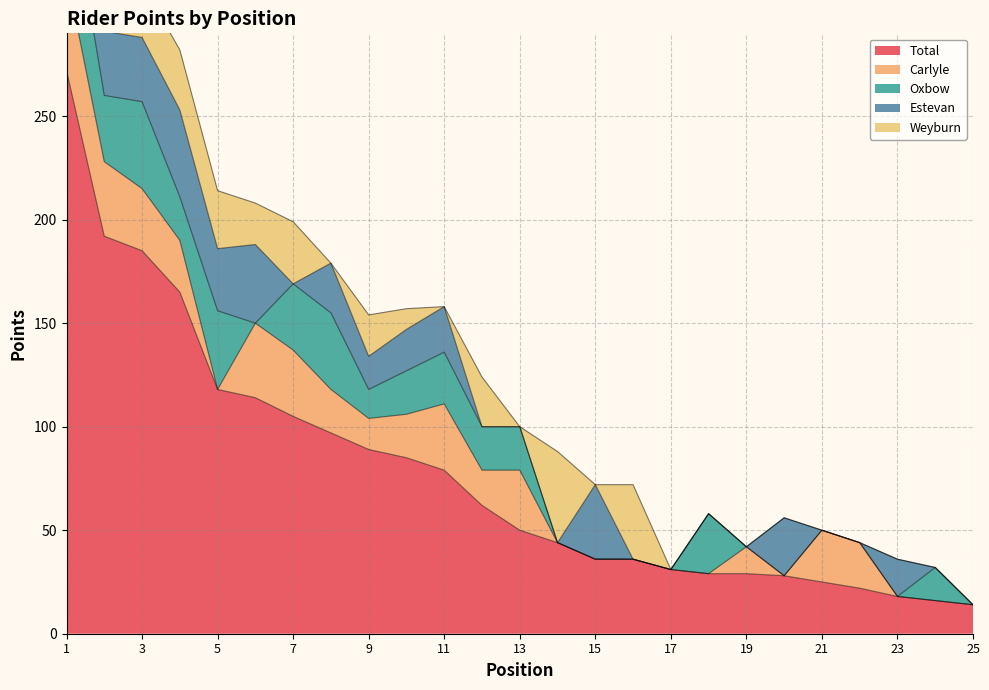

At which category is the sum across all series the highest?

1